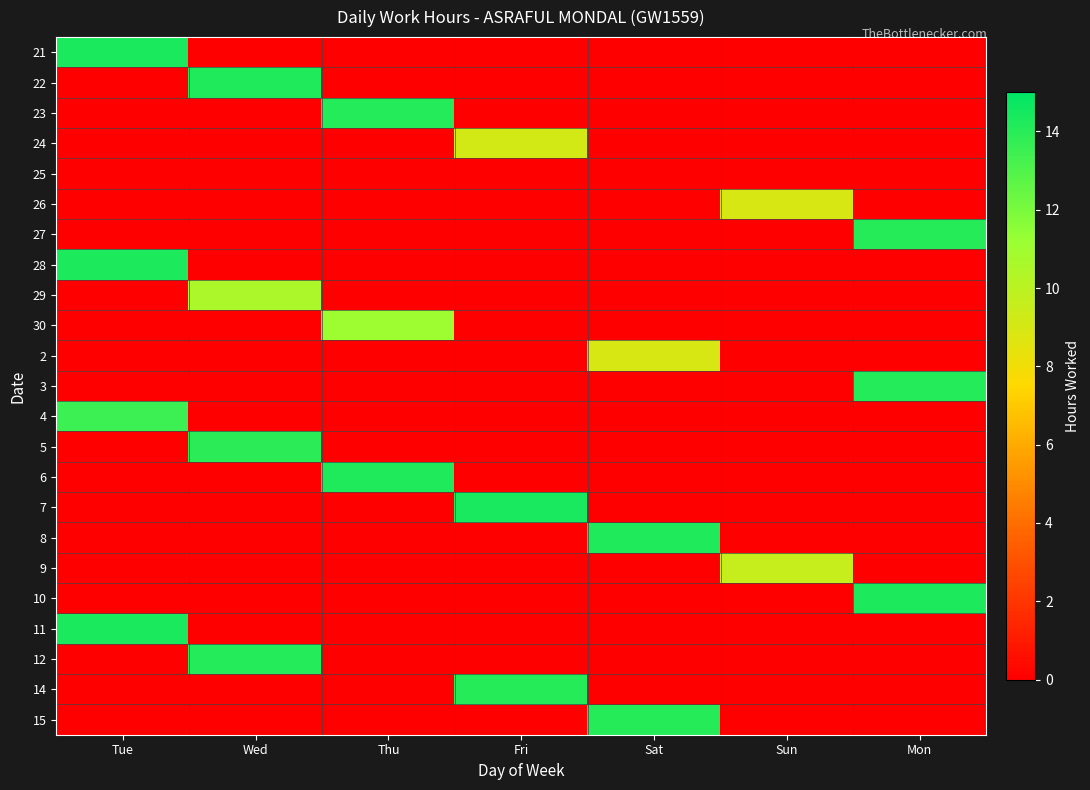

Which series has the largest range (max minus min)?

7